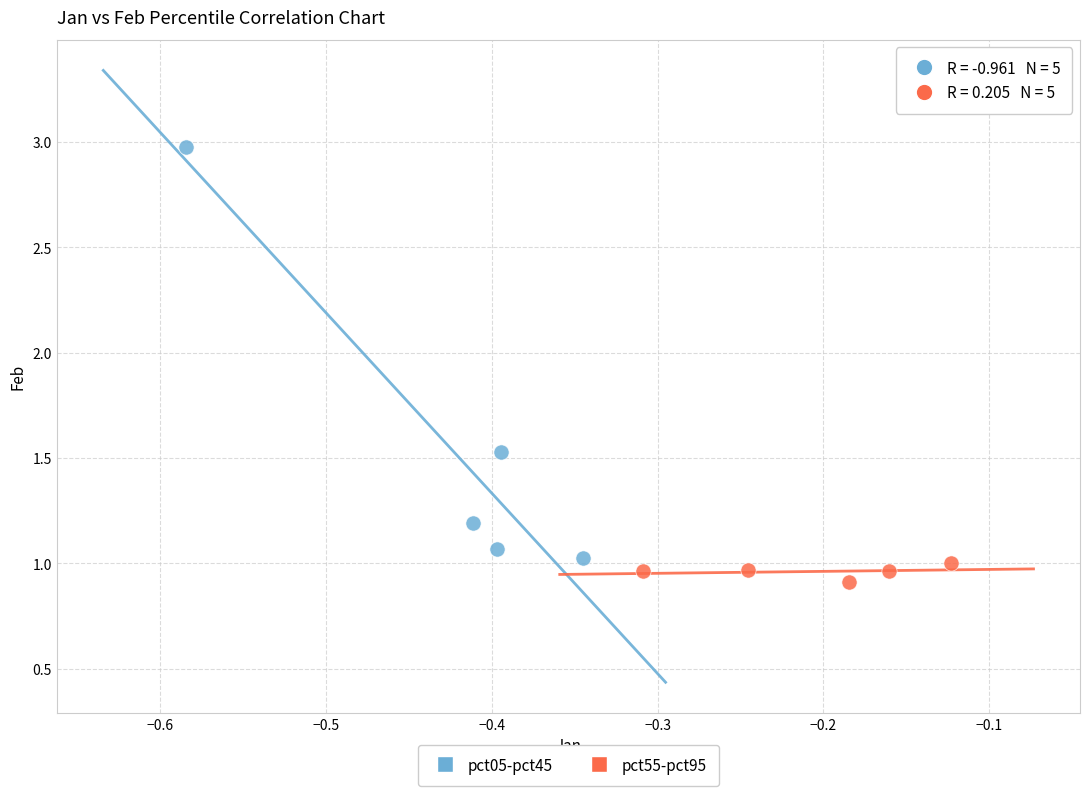

Which series contains the highest Y value?

pct05-pct45